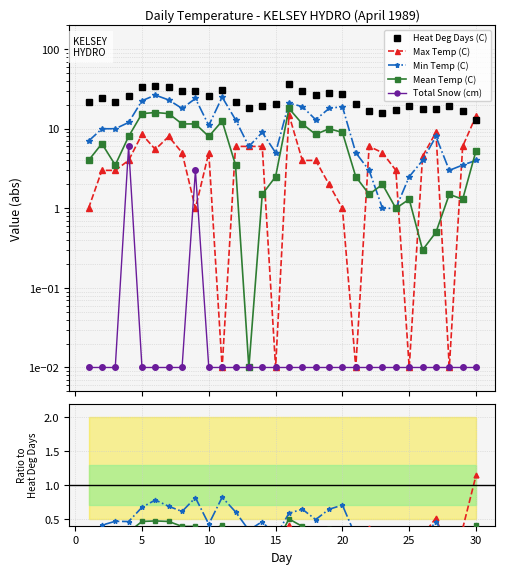

True or false: Heat Deg Days (C) has more than 0 points higher than both neighbors.

True